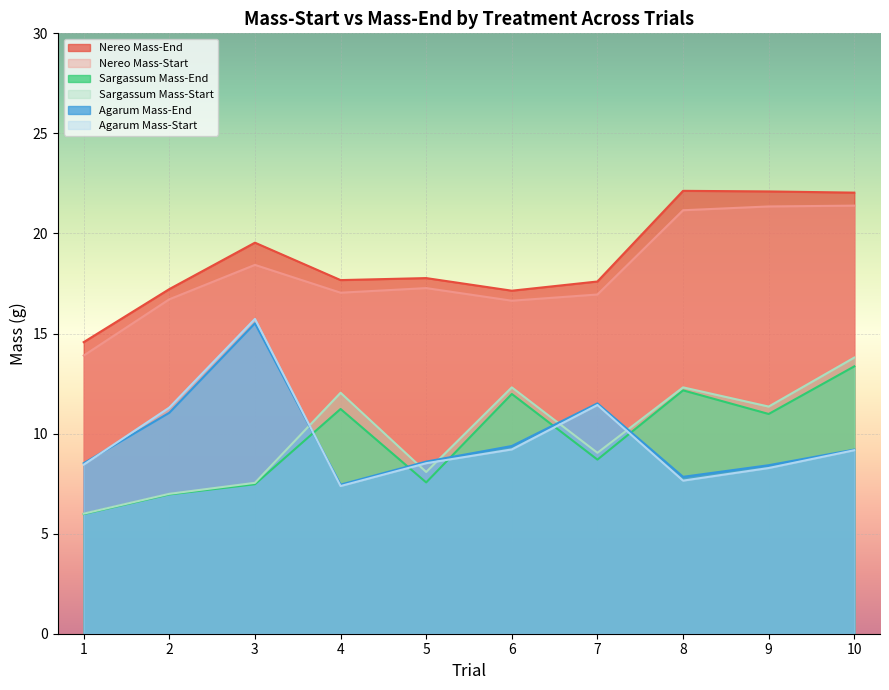

What is the approximate value of Nereo Mass-End at 1?

14.6